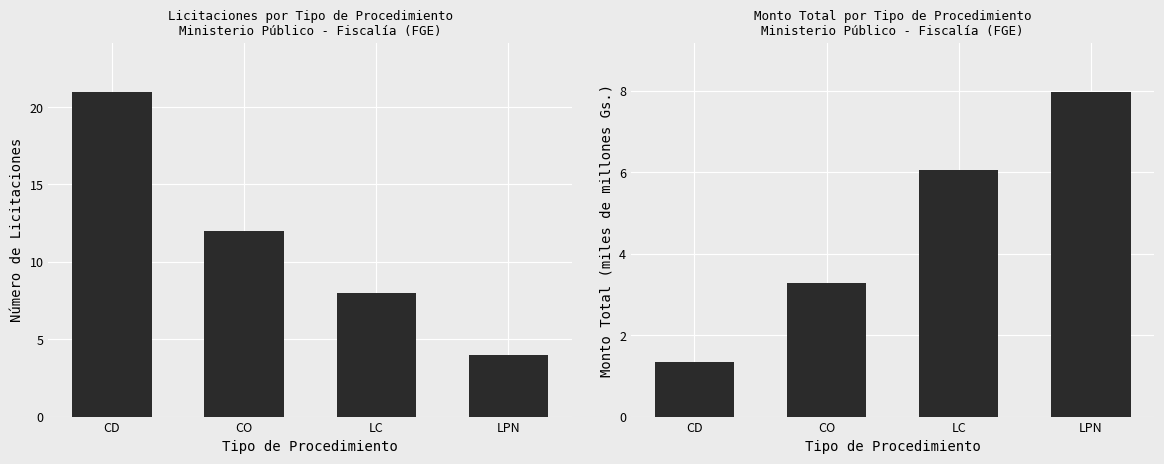

What position from the left is LC?

3